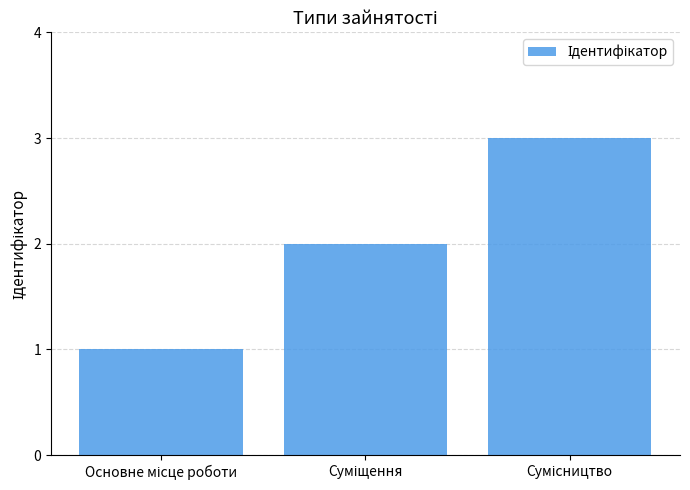

What is the sum of all values?

6